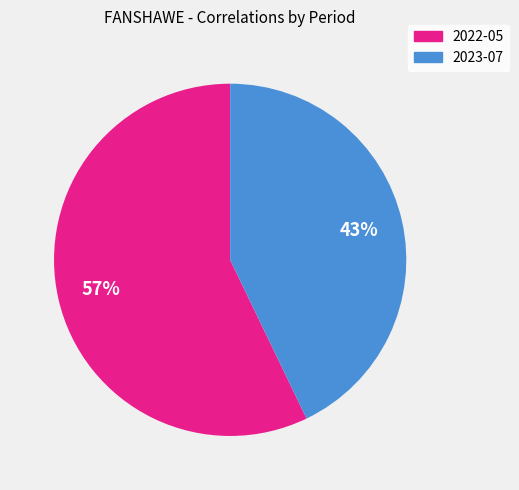

To the nearest percent, what percentage of the pie is 2022-05?

57%